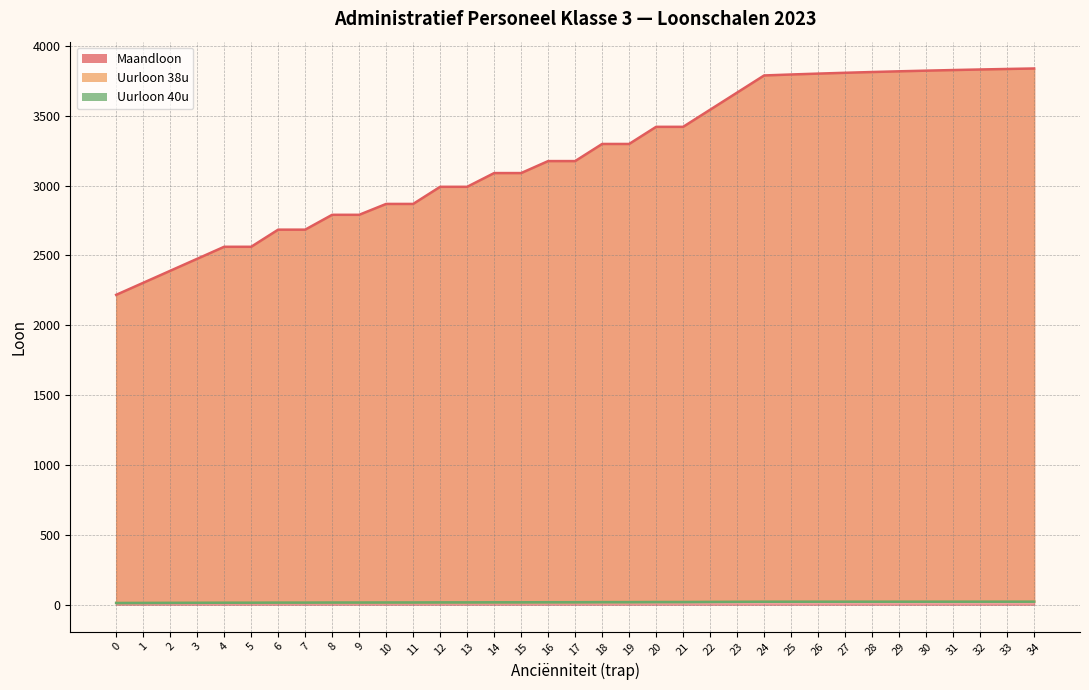

What is the spread (max minus min) of values at 9?

2774.6